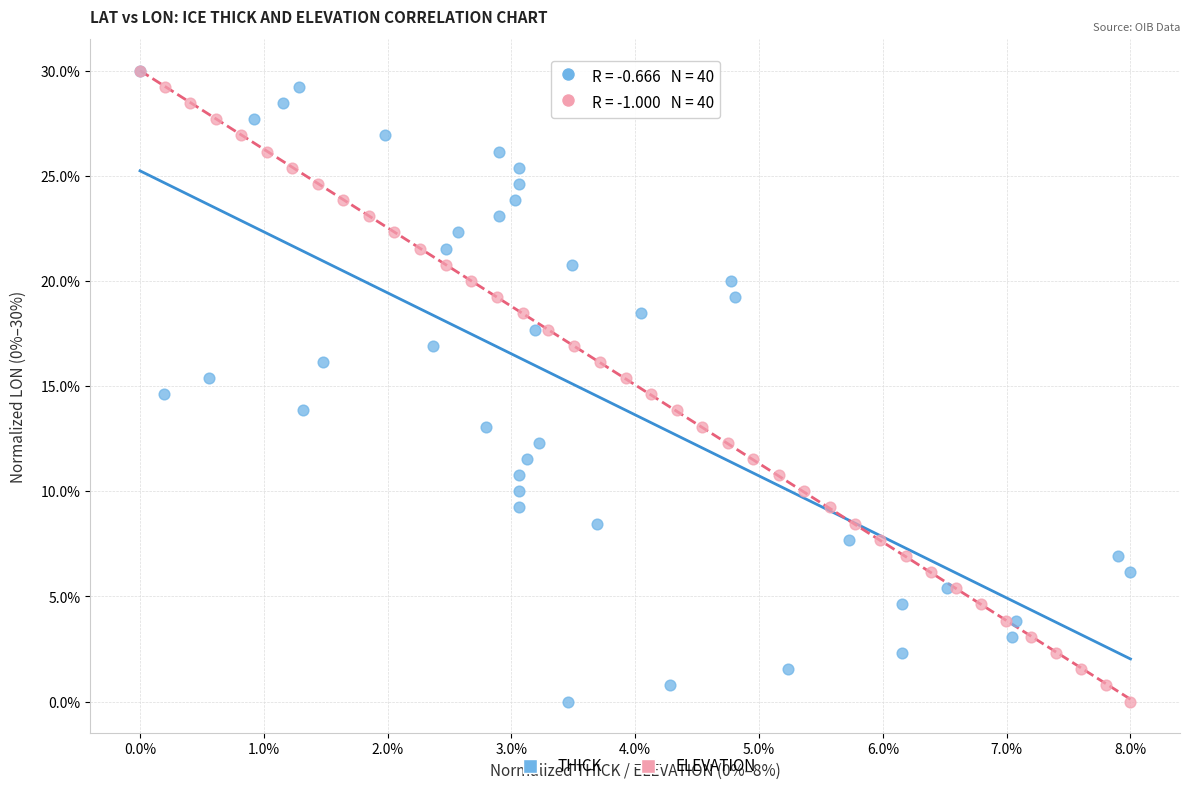

What are all the series names shown in the legend?

THICK, ELEVATION